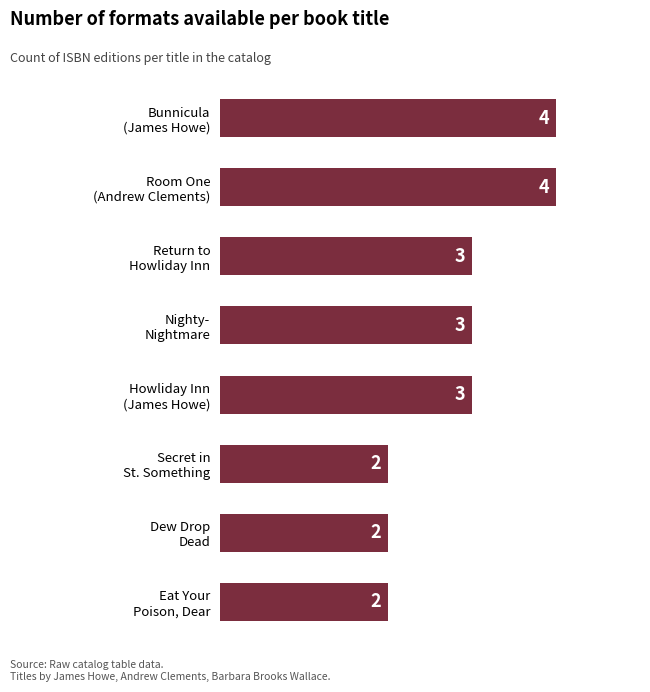

What is the greatest value displayed?

4